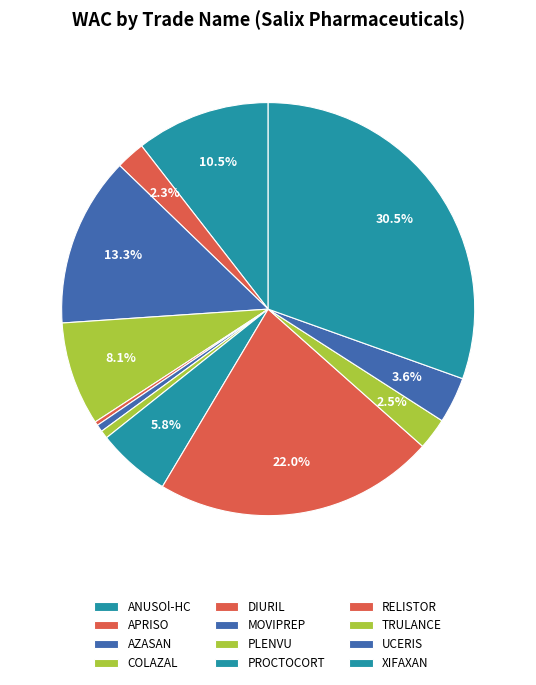

To the nearest percent, what is the difference between the largest and smallest slice percentages?

30%